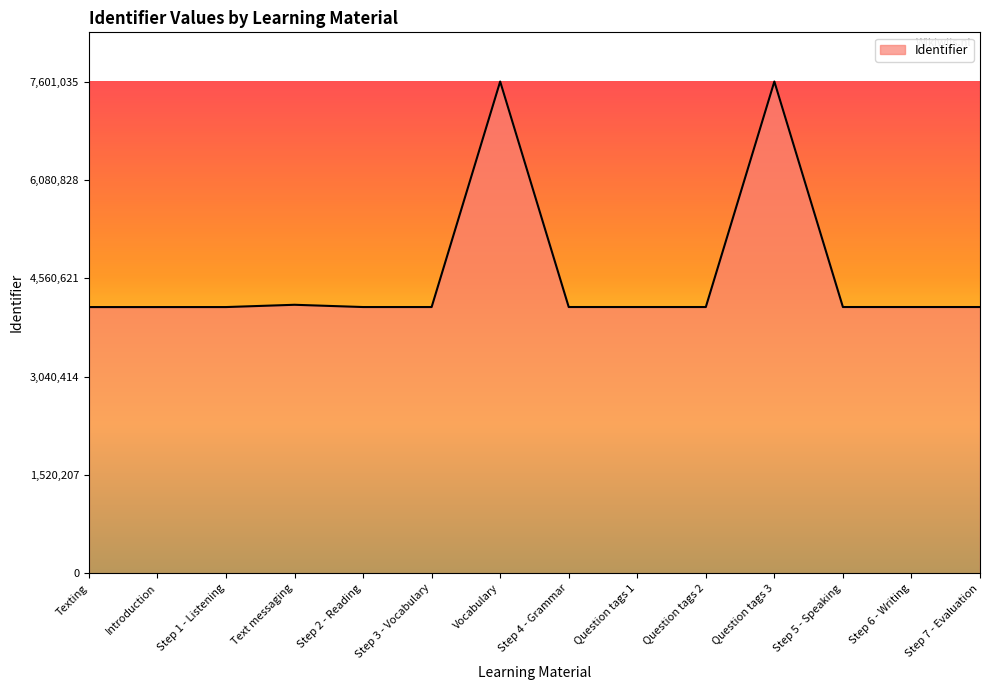

What is the sum of the values at Texting and Step 1 - Listening?

8229694